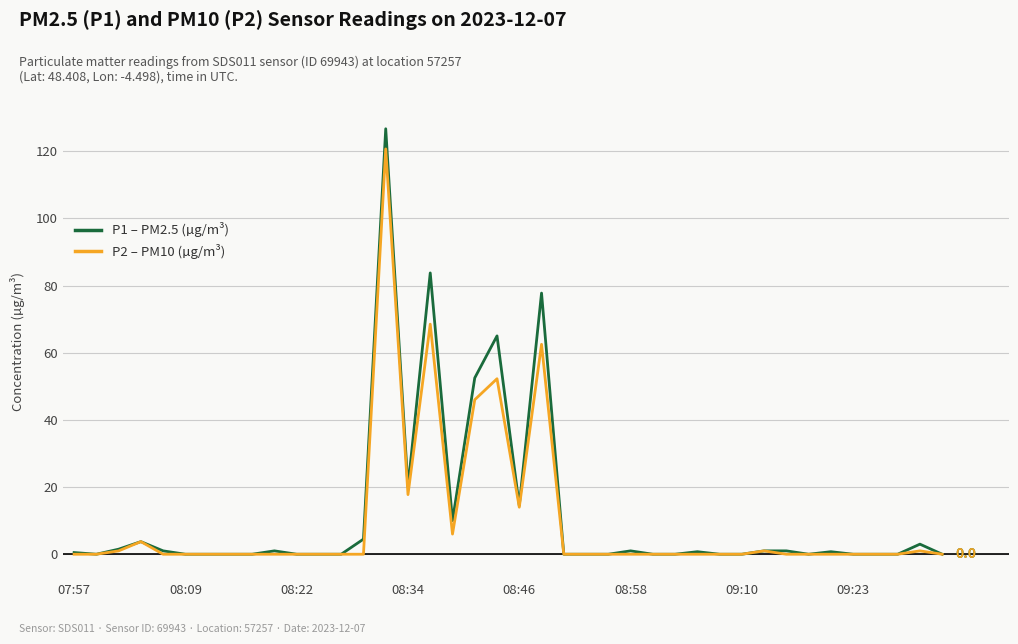

What is the greatest value displayed?

126.7